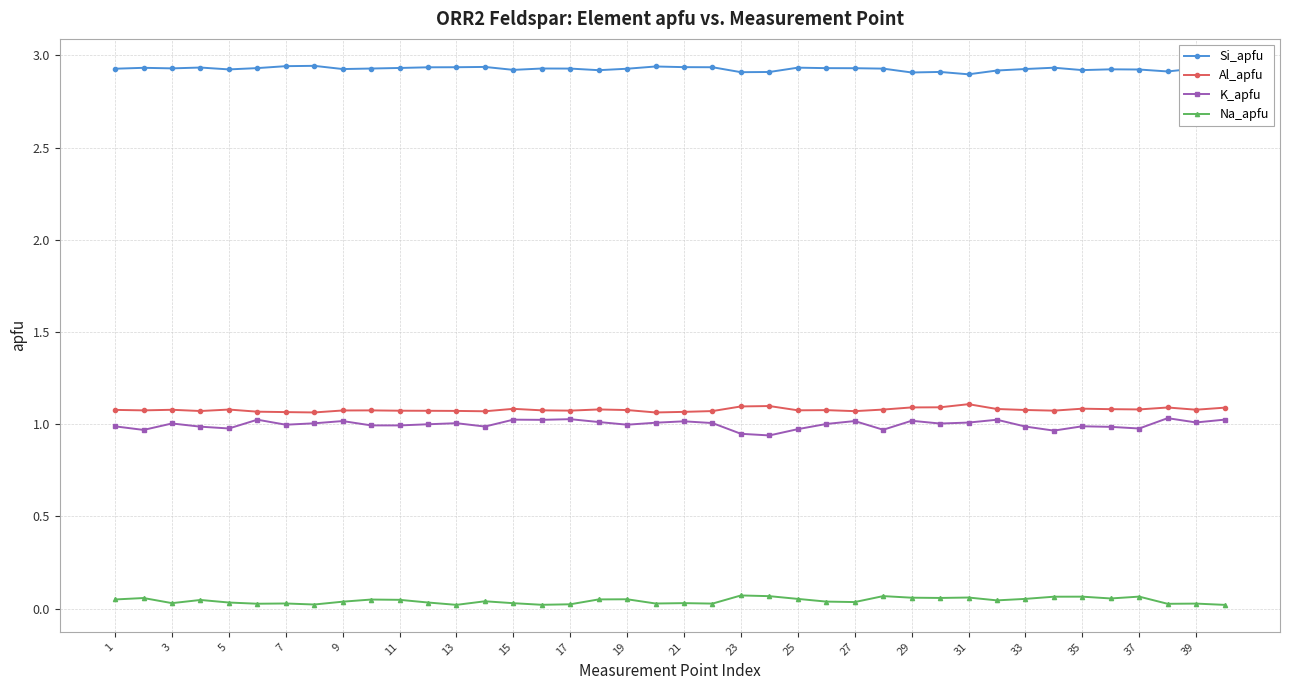

Which series has the largest total across all categories?

Si_apfu